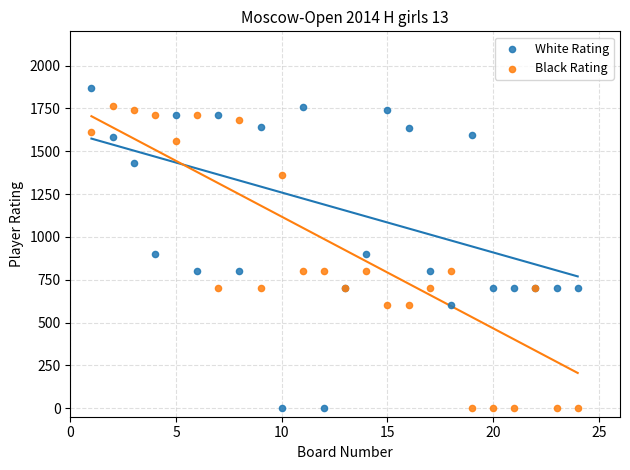

What is the X range (max minus min) for the scatter plot?

23